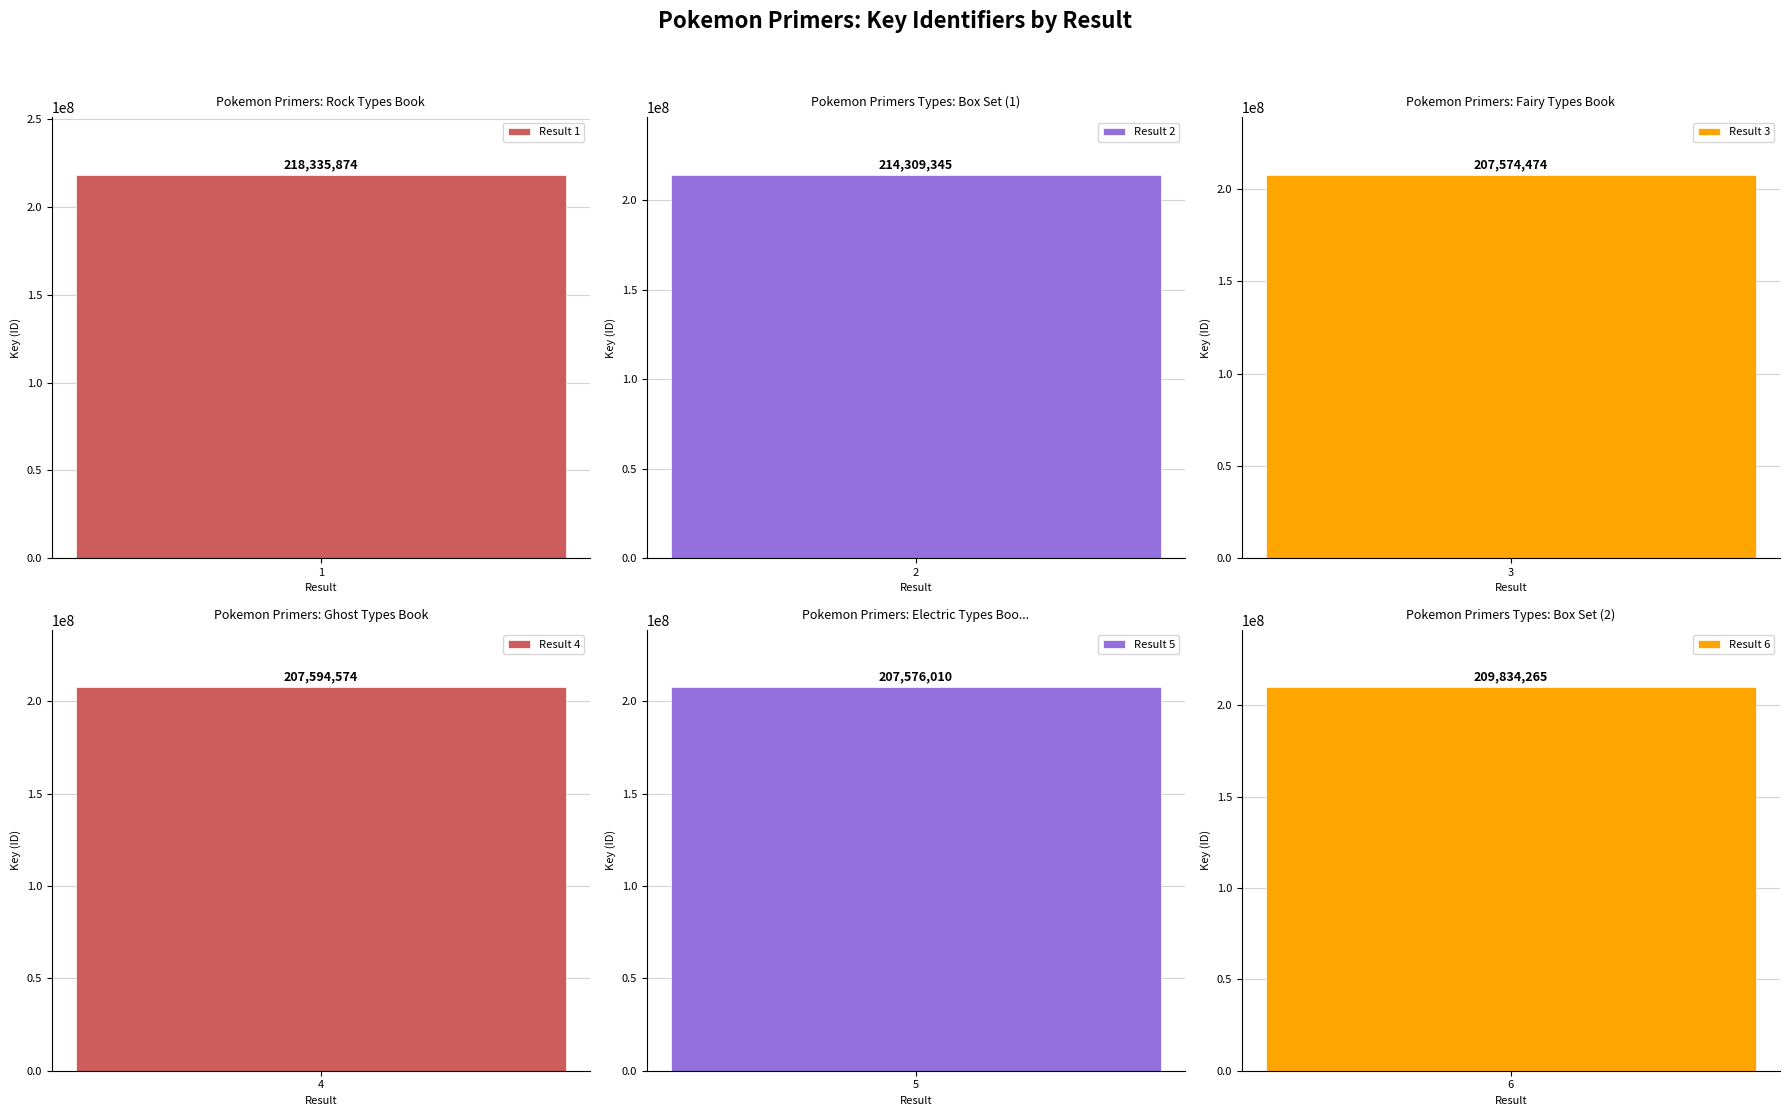

At which category does the chart reach its peak across all series?

1